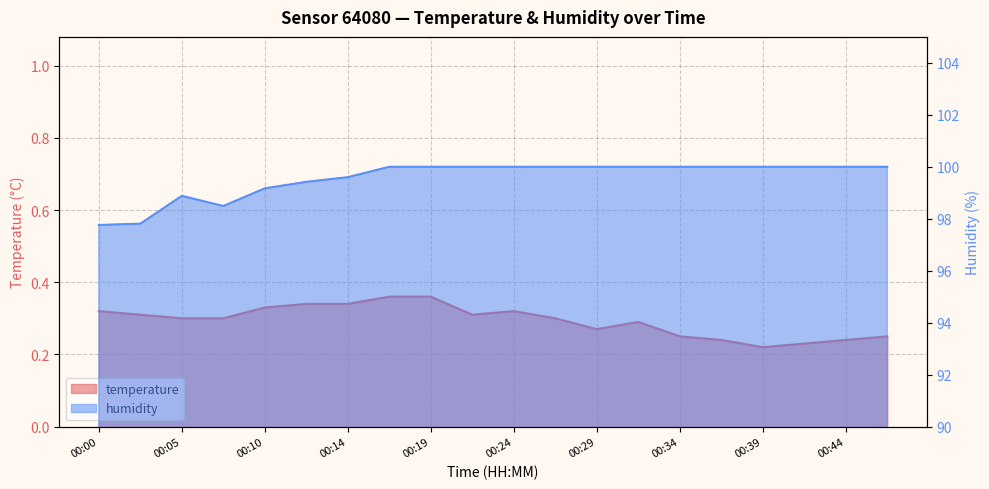

List the series in order of their overall mean, lowest first.

temperature, humidity